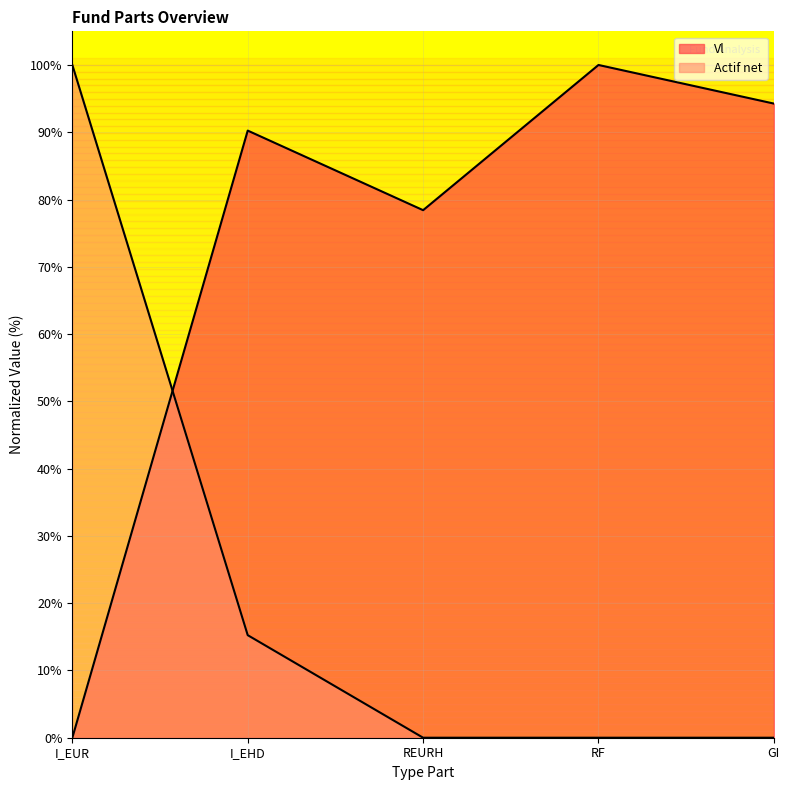

Reading left to right, what are all the values shown in this chart?

Vl: I_EUR=0.0	I_EHD=90.2	REURH=78.4	RF=100.0	GI=94.3
Actif net: I_EUR=100.0	I_EHD=15.2	REURH=0.0	RF=0.0	GI=0.0